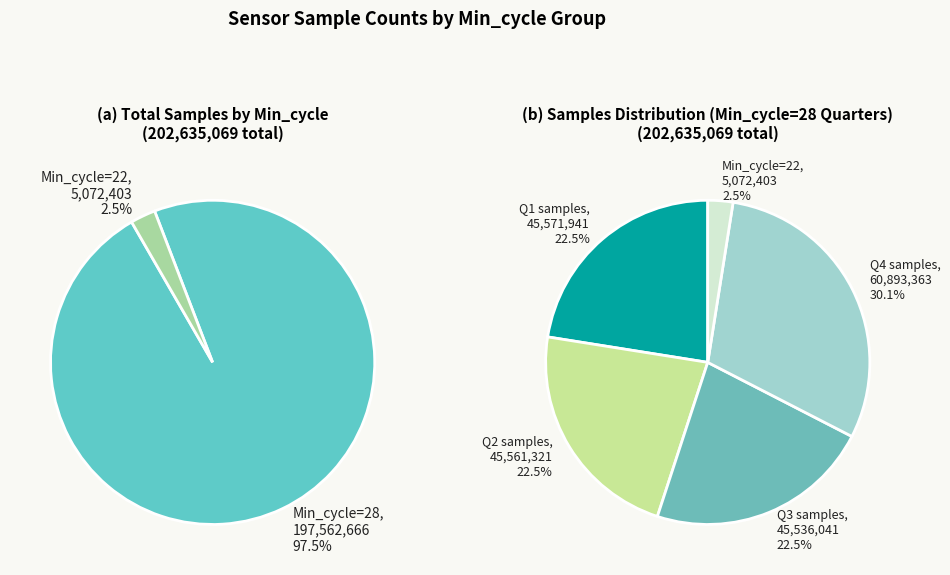

The 28 slice represents 1% of the pie. True or false?

False